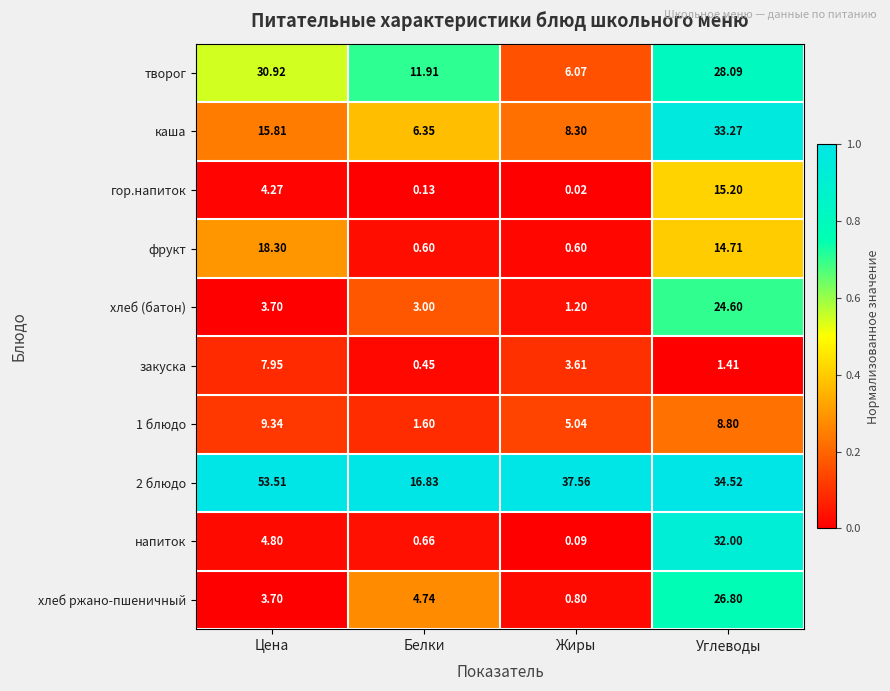

What is the spread (max minus min) of values at Углеводы?

33.1